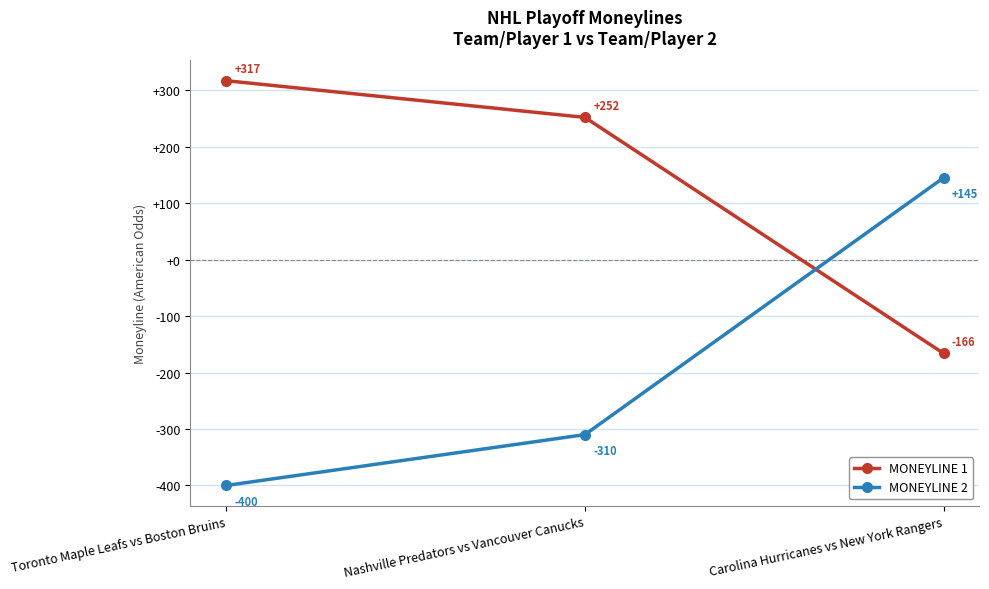

What position from the right is Carolina Hurricanes vs New York Rangers?

1